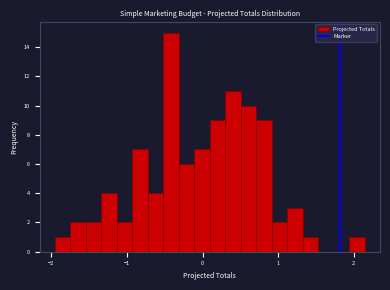

Read against the x-axis, roughly where is the centre of the tallest bar?

-0.4